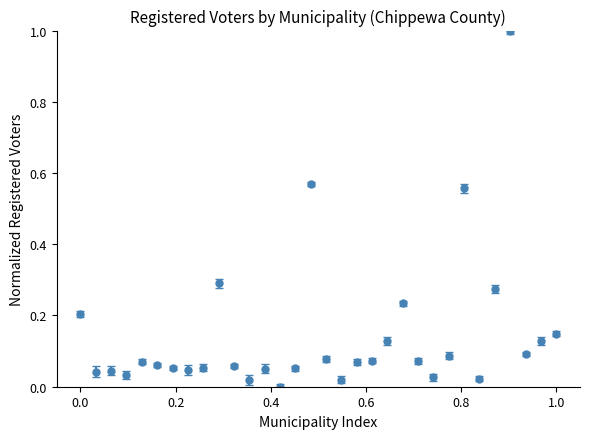

True or false: the data has more than 1 interior local peaks.

True